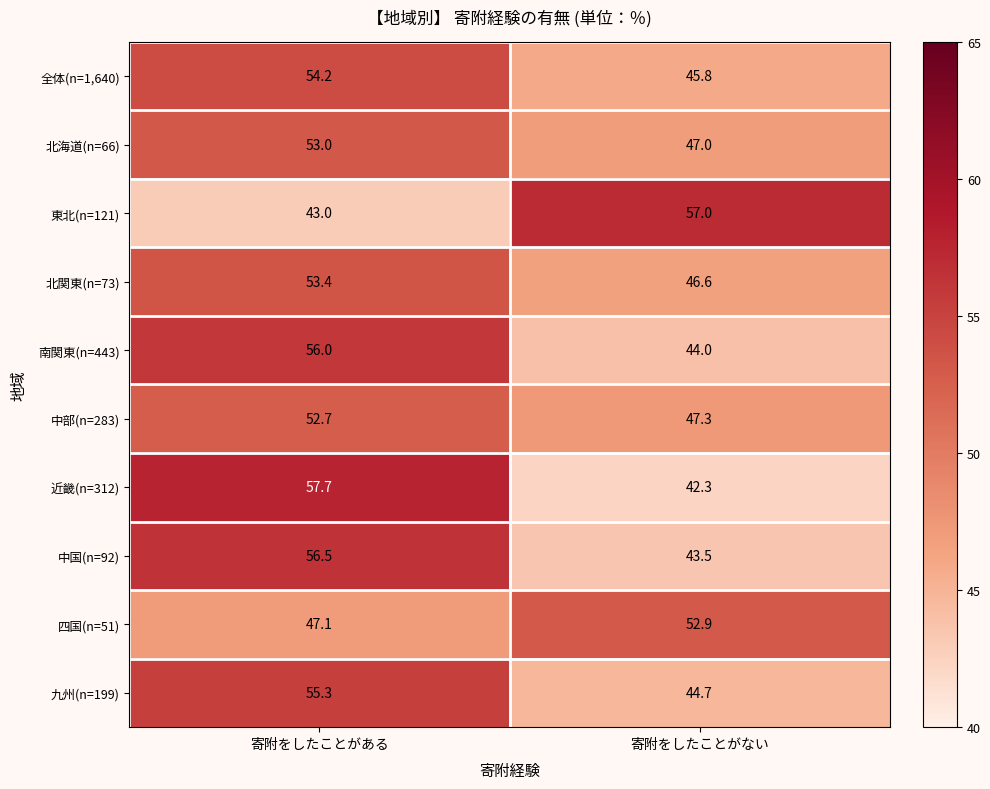

Between 寄附をしたことがある and 寄附をしたことがない, which series saw the biggest shift?

近畿(n=312)